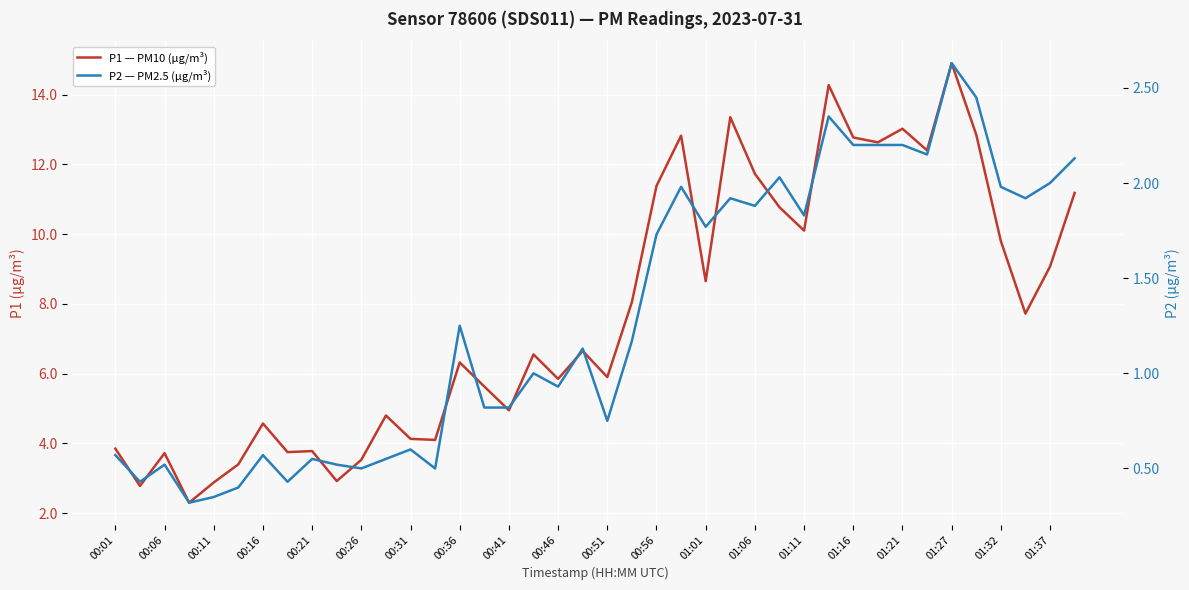

True or false: P1 — PM10 (µg/m³) and P2 — PM2.5 (µg/m³) cross at least once.

False